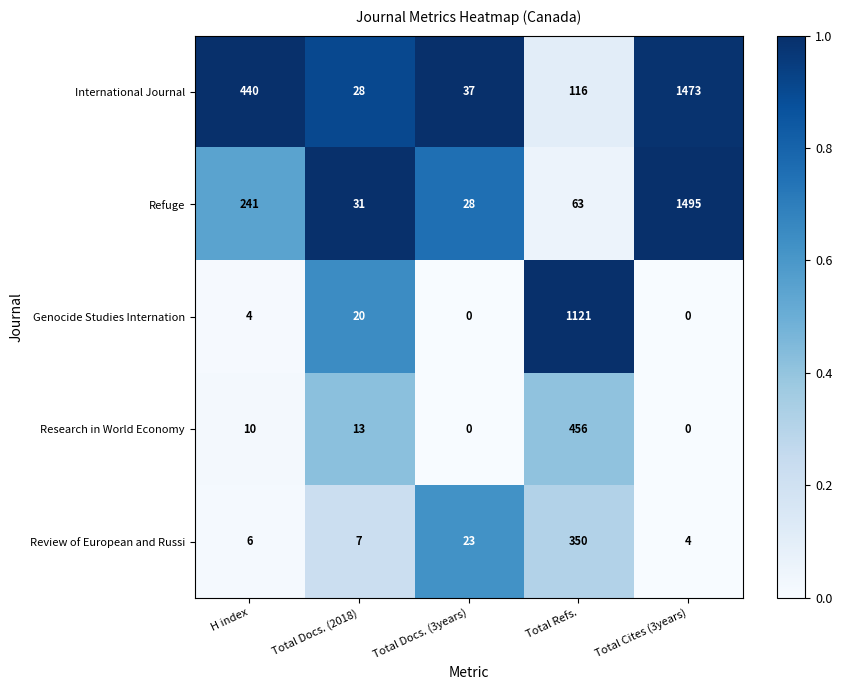

How many data points does each series have?

5